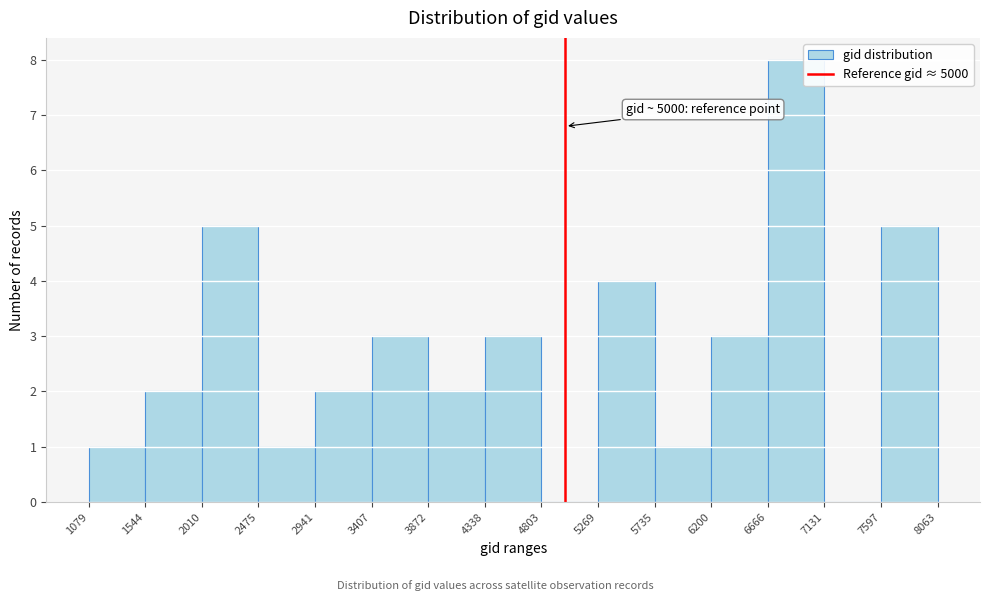

Which range on the x-axis has the tallest bar?

6666 to 7131